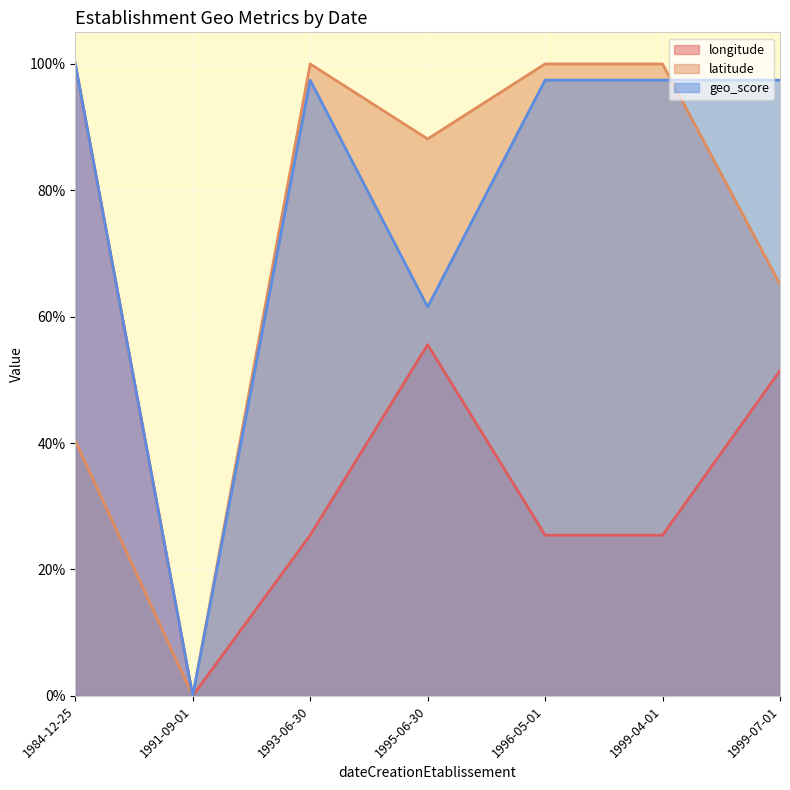

Reading left to right, list all the values displayed in this chart.

longitude: 1.0	0.0	0.3	0.6	0.3	0.3	0.5
latitude: 0.4	0.0	1.0	0.9	1.0	1.0	0.7
geo_score: 1.0	0.0	1.0	0.6	1.0	1.0	1.0